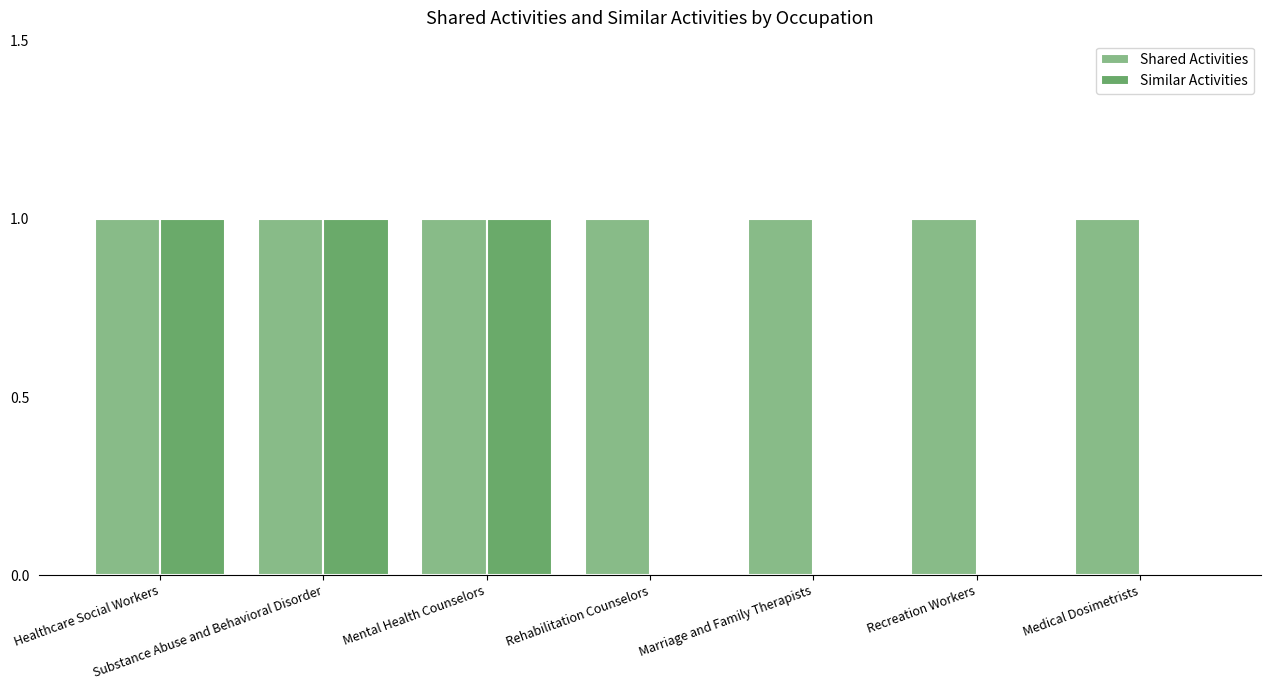

What is the sum of all Similar Activities values?

3